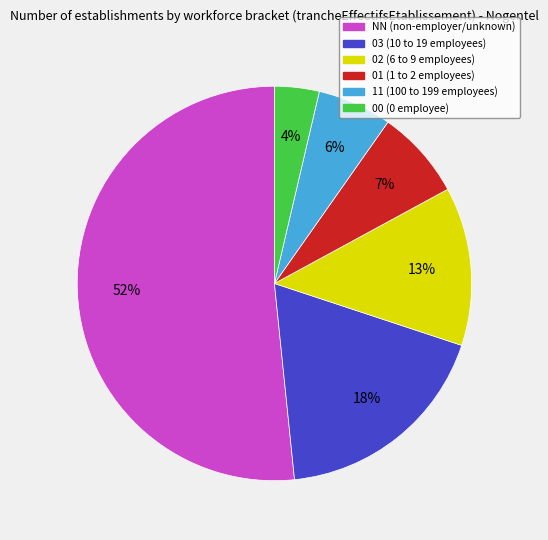

Is the sum of 03 and NN greater than half?

Yes